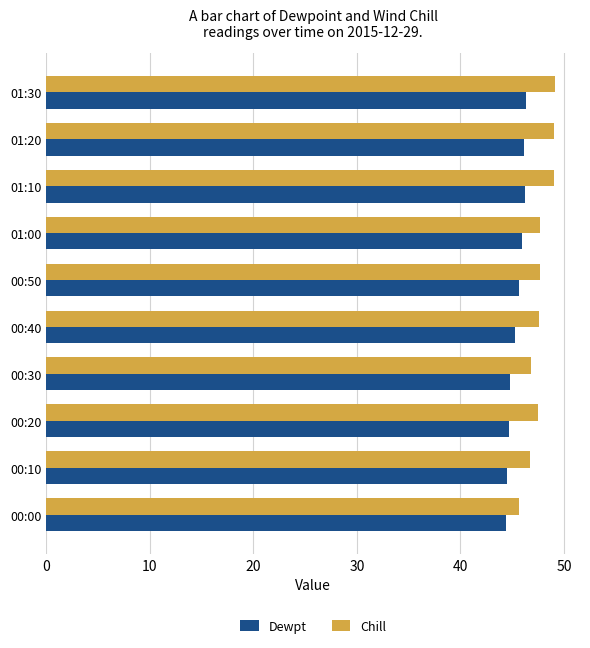

What is the sum of the Chill values at 00:50 and 00:10?

94.4